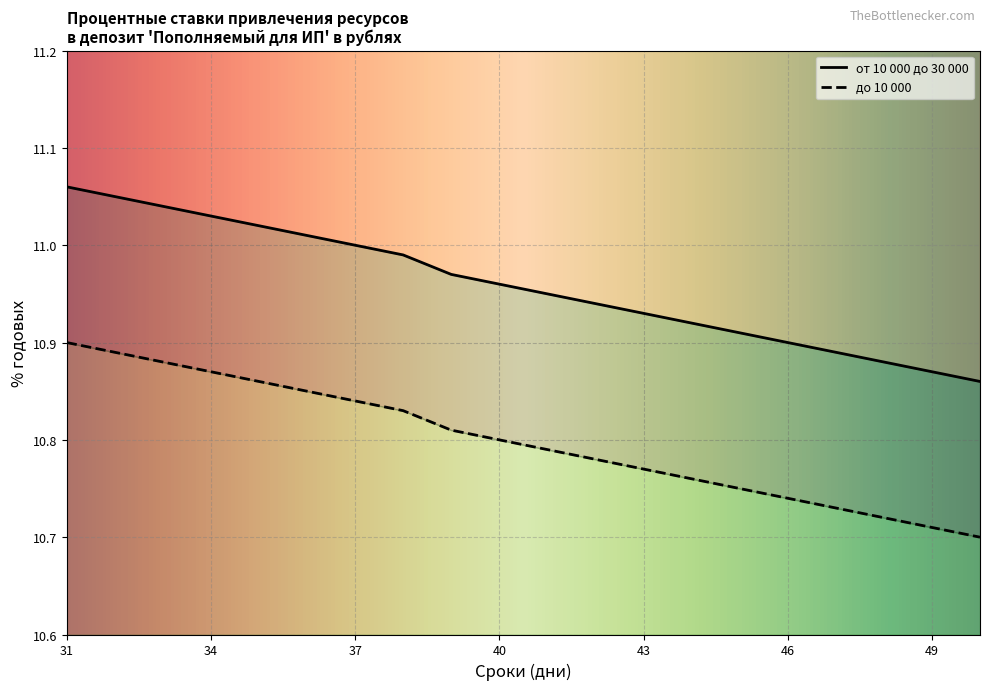

True or false: от 10 000 до 30 000 has a value of 17.9 at 39.

False